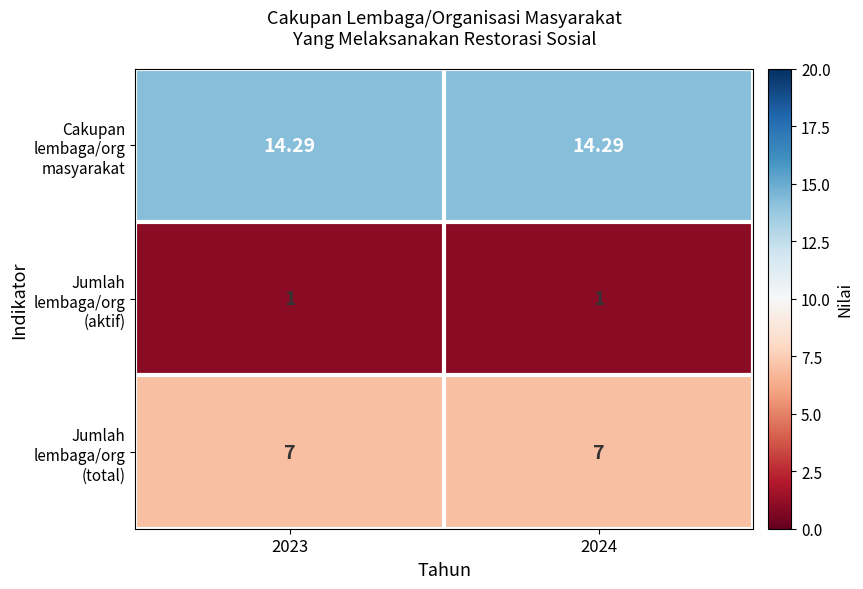

How many data points does each series have?

2